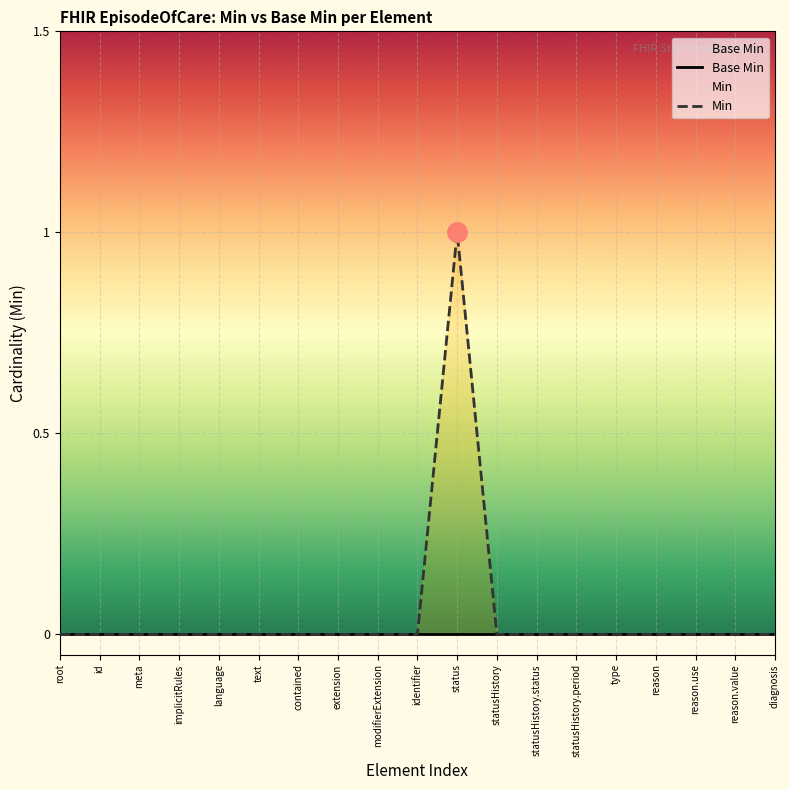

The Base Min series shows 0 at text. True or false?

True